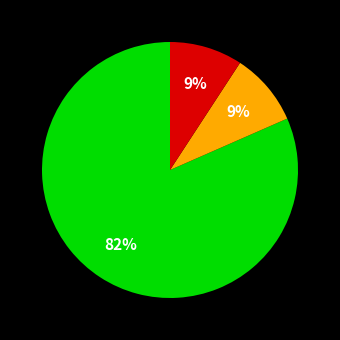

To the nearest percent, what is the average slice percentage?

33%